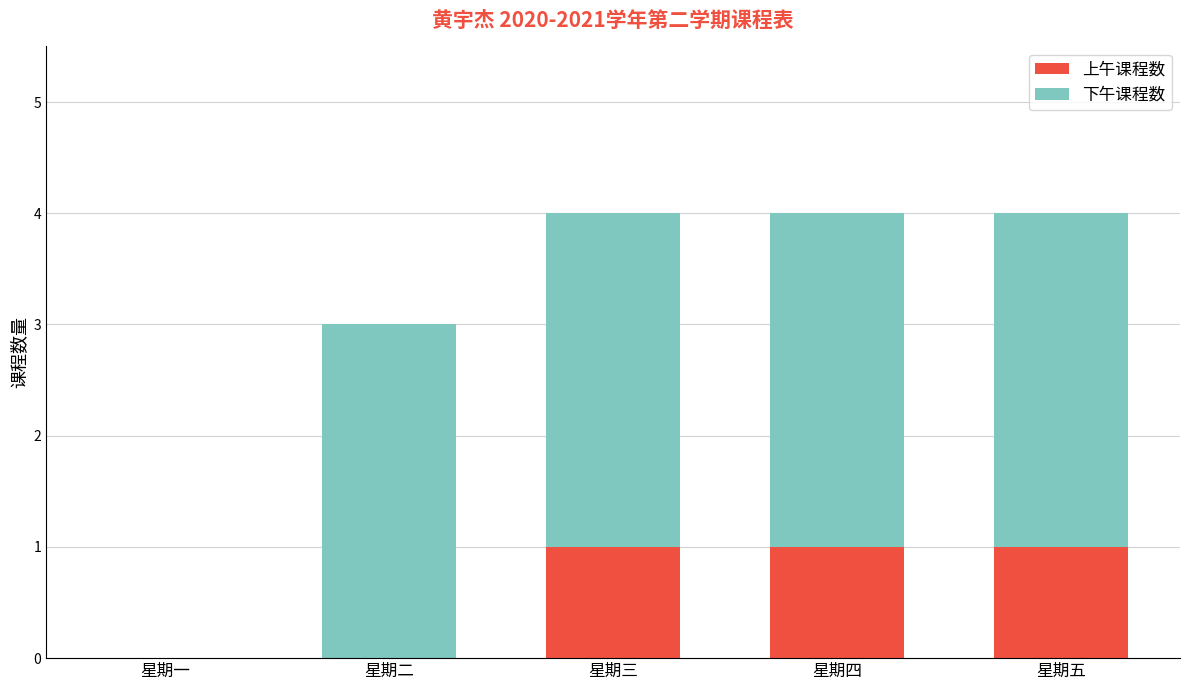

The 上午课程数 series shows 1 at 星期四. True or false?

True